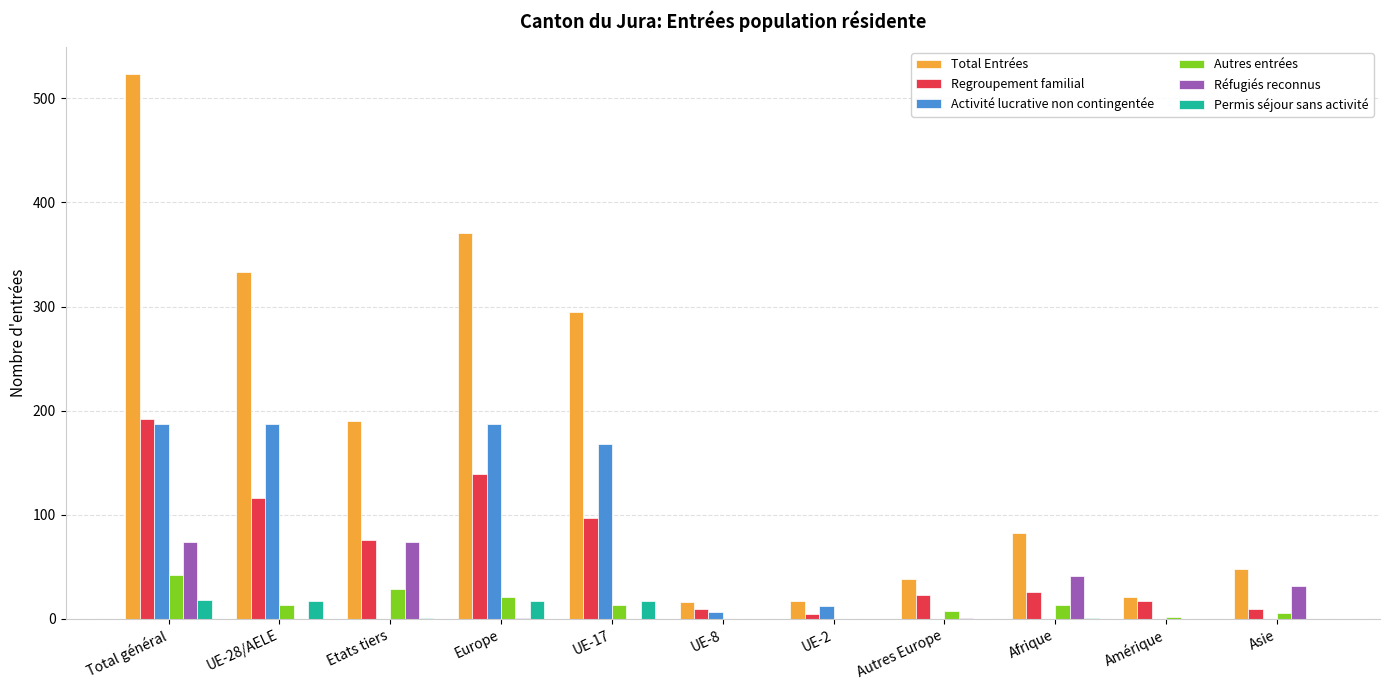

True or false: Réfugiés reconnus has a value of 0 at UE-8.

True